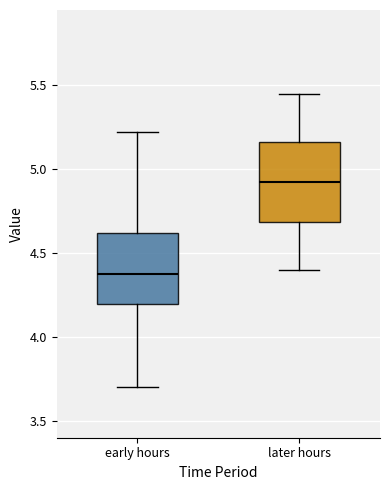

Where does the median line of the box for later hours sit on the y-axis? The values are not printed on the chart, so give them approximately, as read against the axis.

4.95